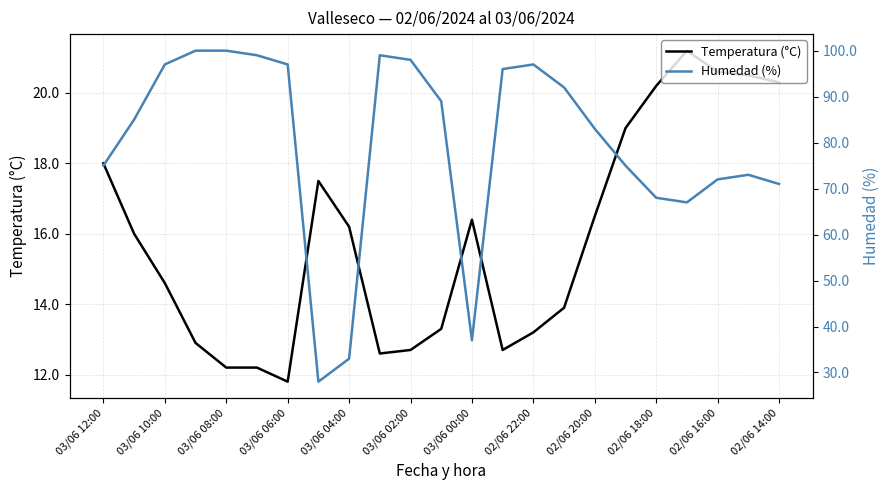

Does the chart have visible grid lines?

Yes